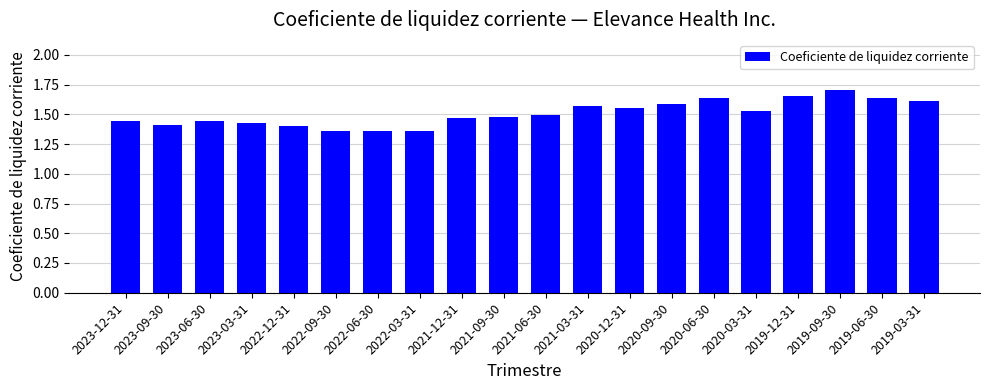

What position from the left is 2022-09-30?

6